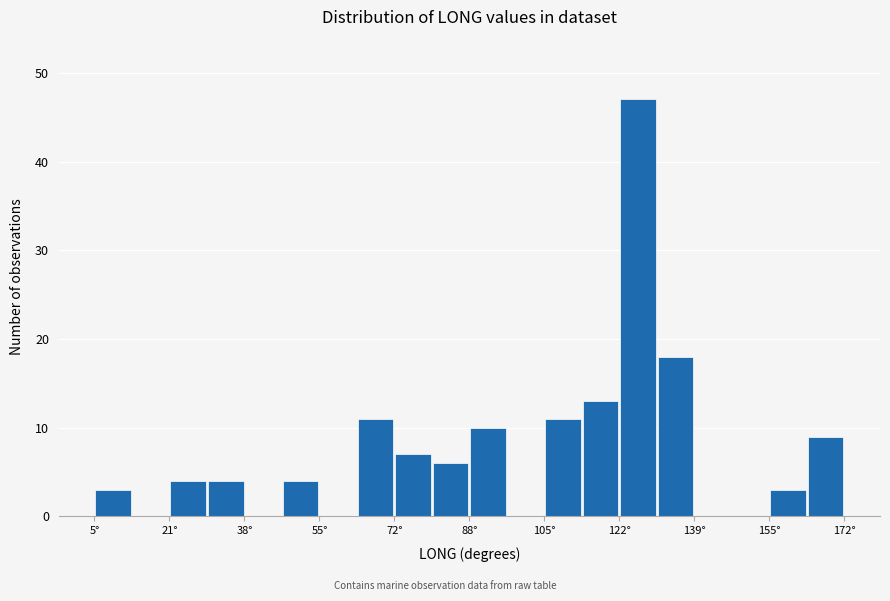

Reading left to right, transcribe this chart: for each bar, give the range it covers on the x-axis and its height. Neither the bar edges nor the heights are printed on the chart, so give them approximately, as read against the axes.

6 to 14: 3
14 to 22: 0
22 to 30: 4
30 to 38: 4
38 to 48: 0
48 to 56: 4
56 to 64: 0
64 to 72: 11
72 to 80: 7
80 to 88: 6
88 to 98: 10
98 to 106: 0
106 to 114: 11
114 to 122: 13
122 to 130: 47
130 to 140: 18
140 to 148: 0
148 to 156: 0
156 to 164: 3
164 to 172: 9